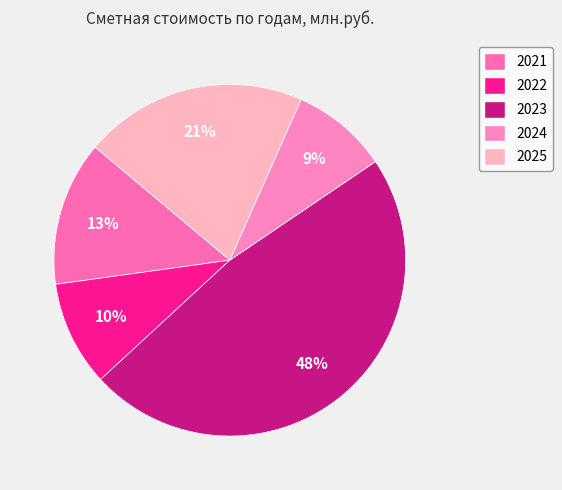

What percentage is the 2024 slice, to the nearest percent?

9%